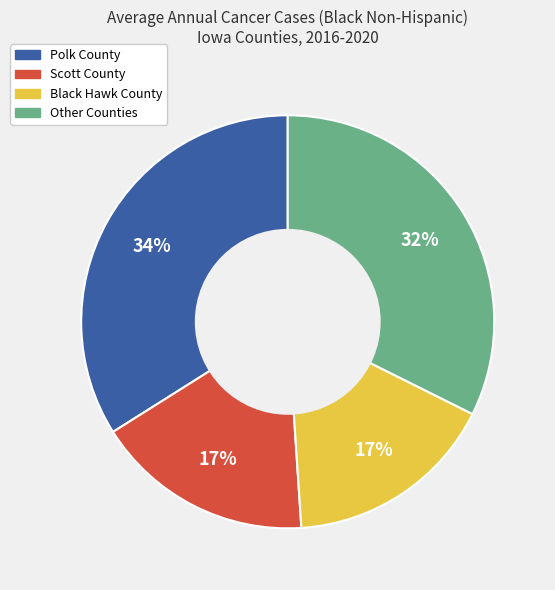

To the nearest percent, what is the difference between the largest and smallest slice percentages?

17%